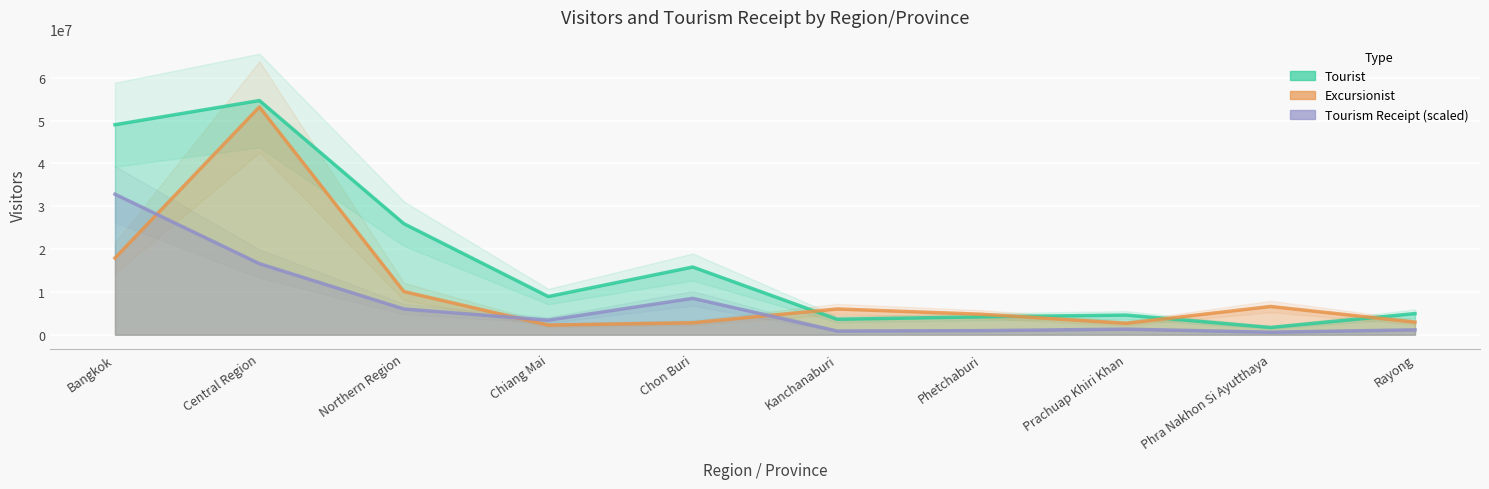

What is the value of the Excursionist point at the 2nd from the left?

53212255.0